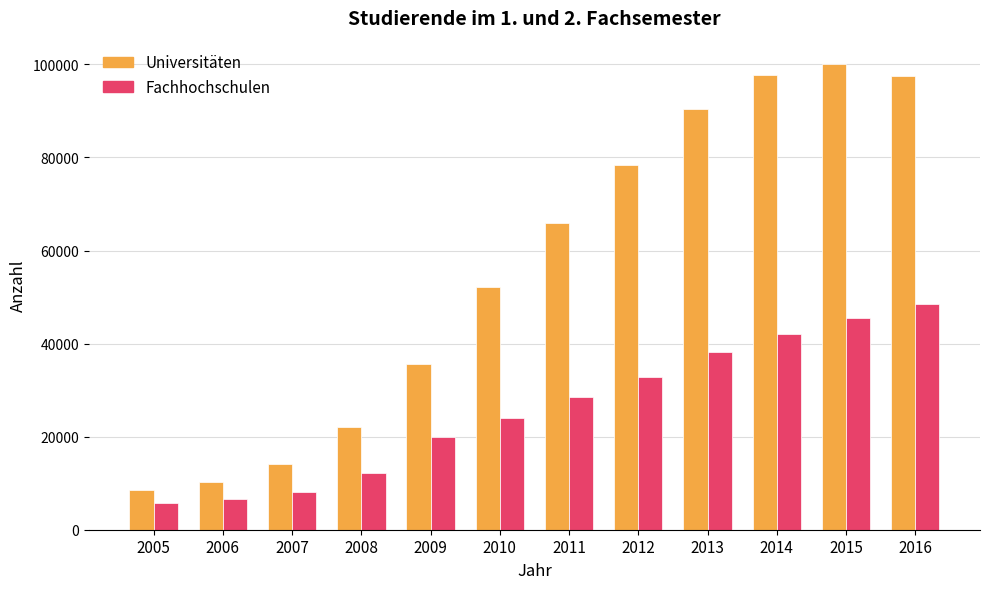

Which series has the largest range (max minus min)?

Universitäten